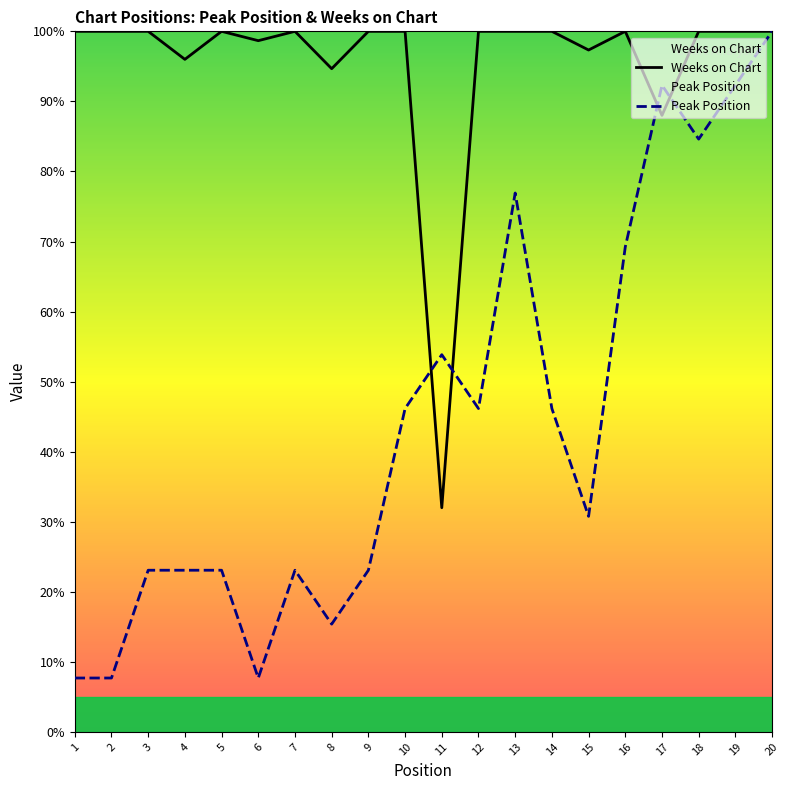

List the series in order of their overall mean, highest first.

Weeks on Chart, Peak Position